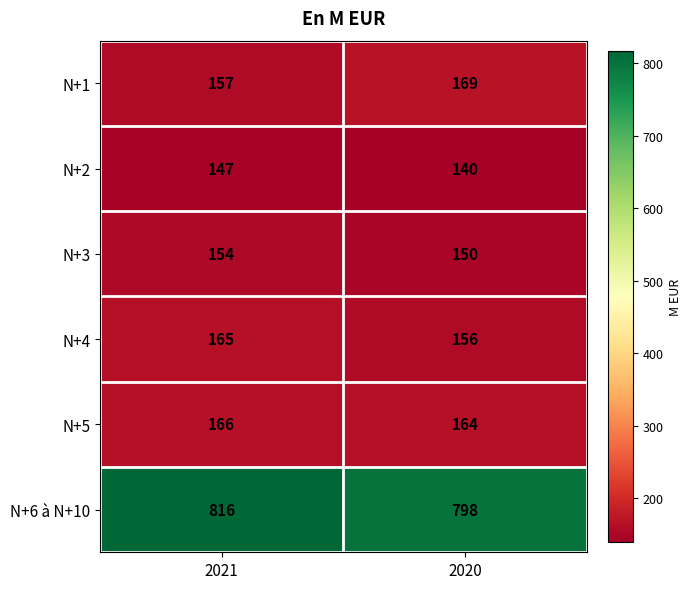

Which series has the largest range (max minus min)?

N+6 à N+10